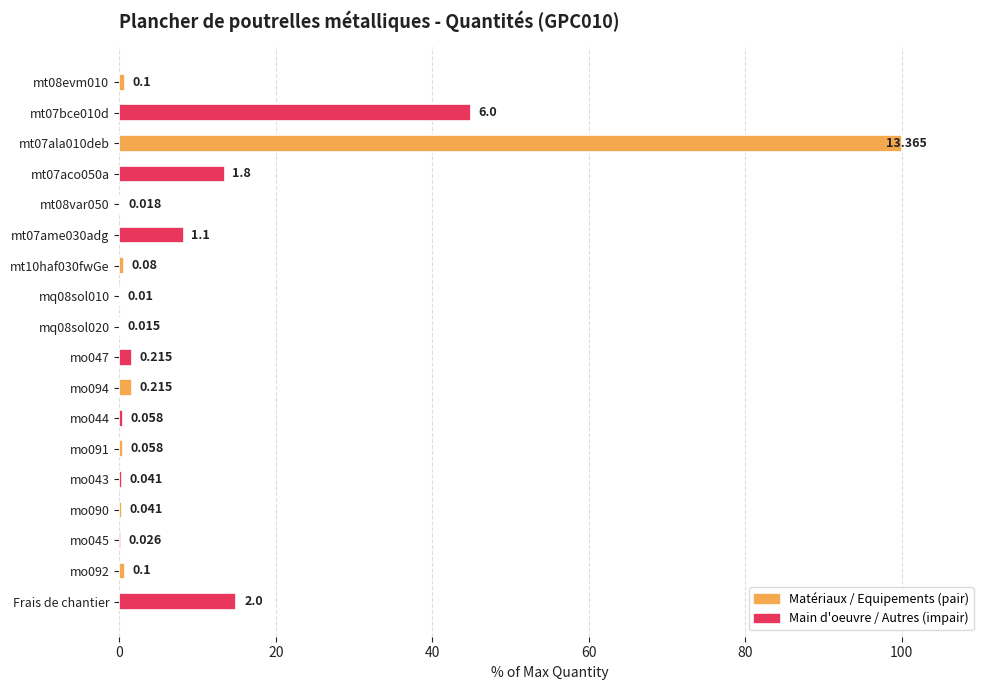

What is the sum of all values?

188.9